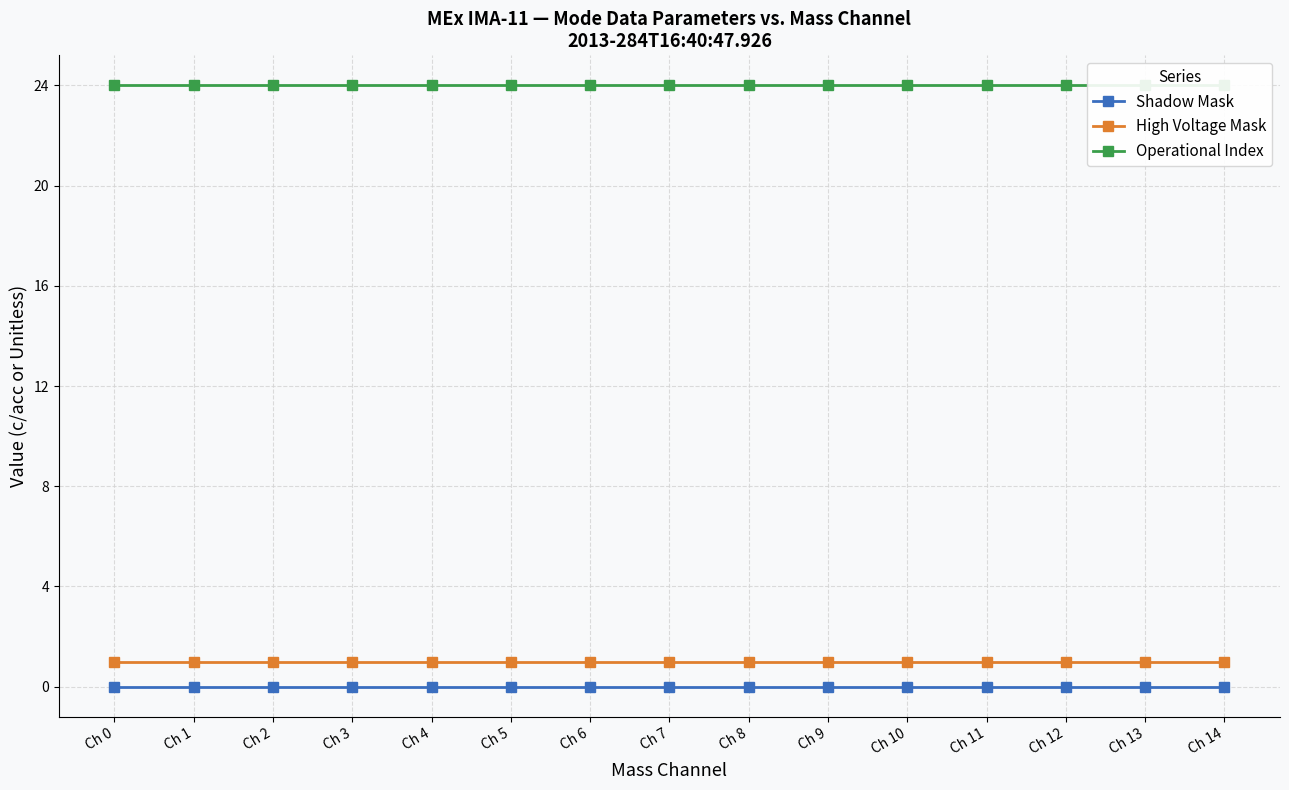

Count the number of data series in this chart.

3